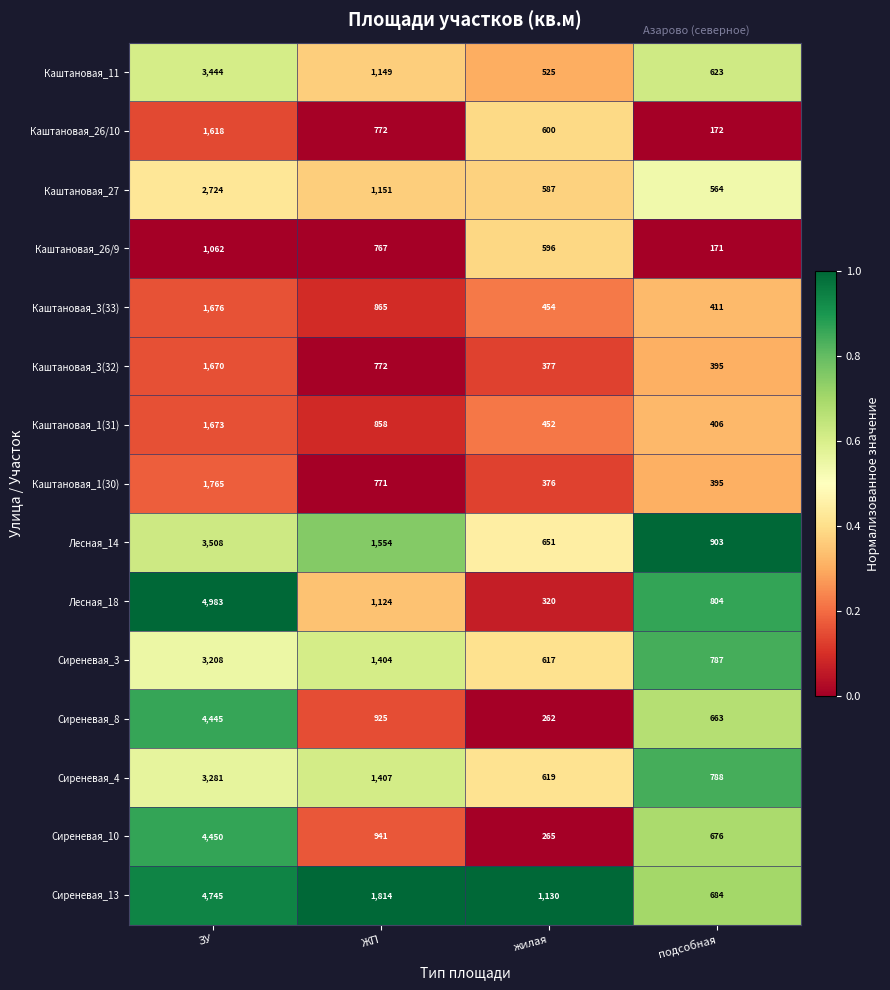

List the labels in order of Сиреневая_13 value, smallest first.

подсобная, жилая, ЖП, ЗУ